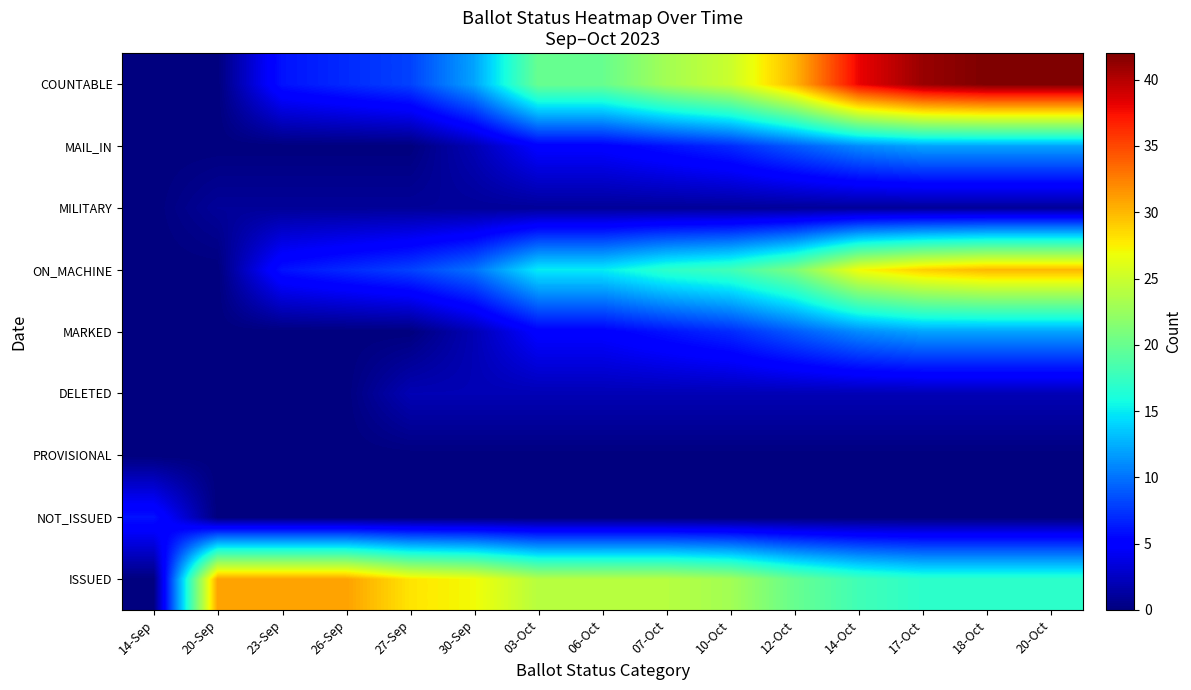

Which category has the highest value across all series?

18-Oct